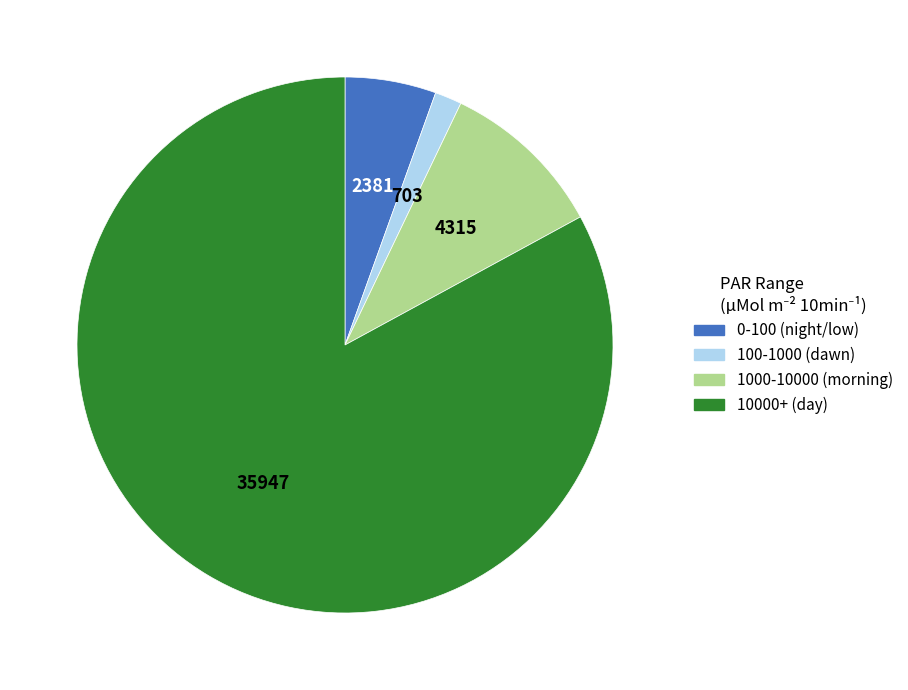

Between 100-1000 (dawn) and 0-100 (night/low), which is larger?

0-100 (night/low)